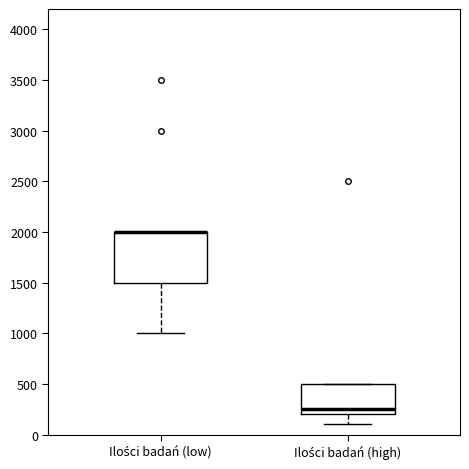

Reading left to right, read every box against the y-axis: the position of its median line, the range the box covers, and the ends of its whiskers. The values are not printed on the chart, so give them approximately, as read against the axis.

Ilości badań (low): median 2000 (drawn on the box's upper edge), box 1500 to 2000, whiskers 1000 to 2000
Ilości badań (high): median 250, box 200 to 500, whiskers 100 to 500